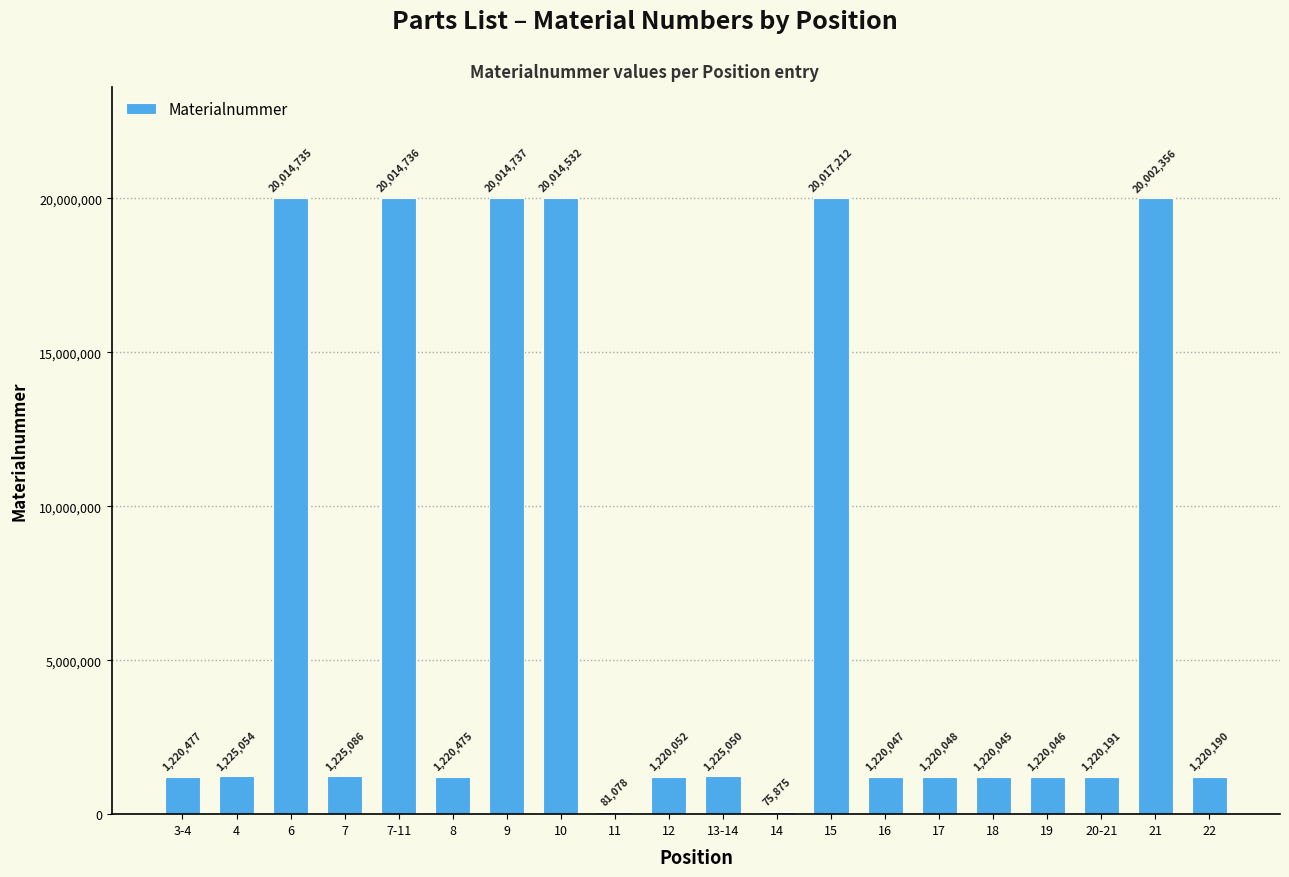

How many bars are there in total?

20